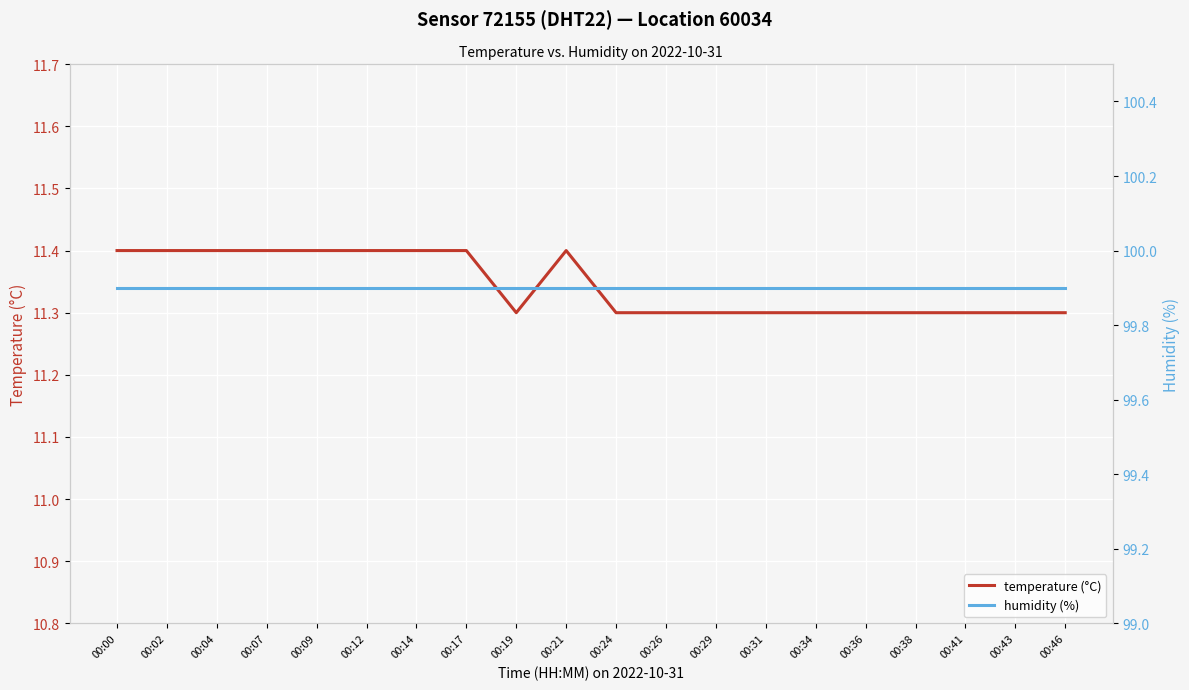

Which category has the highest value in the humidity (%) series?

00:00